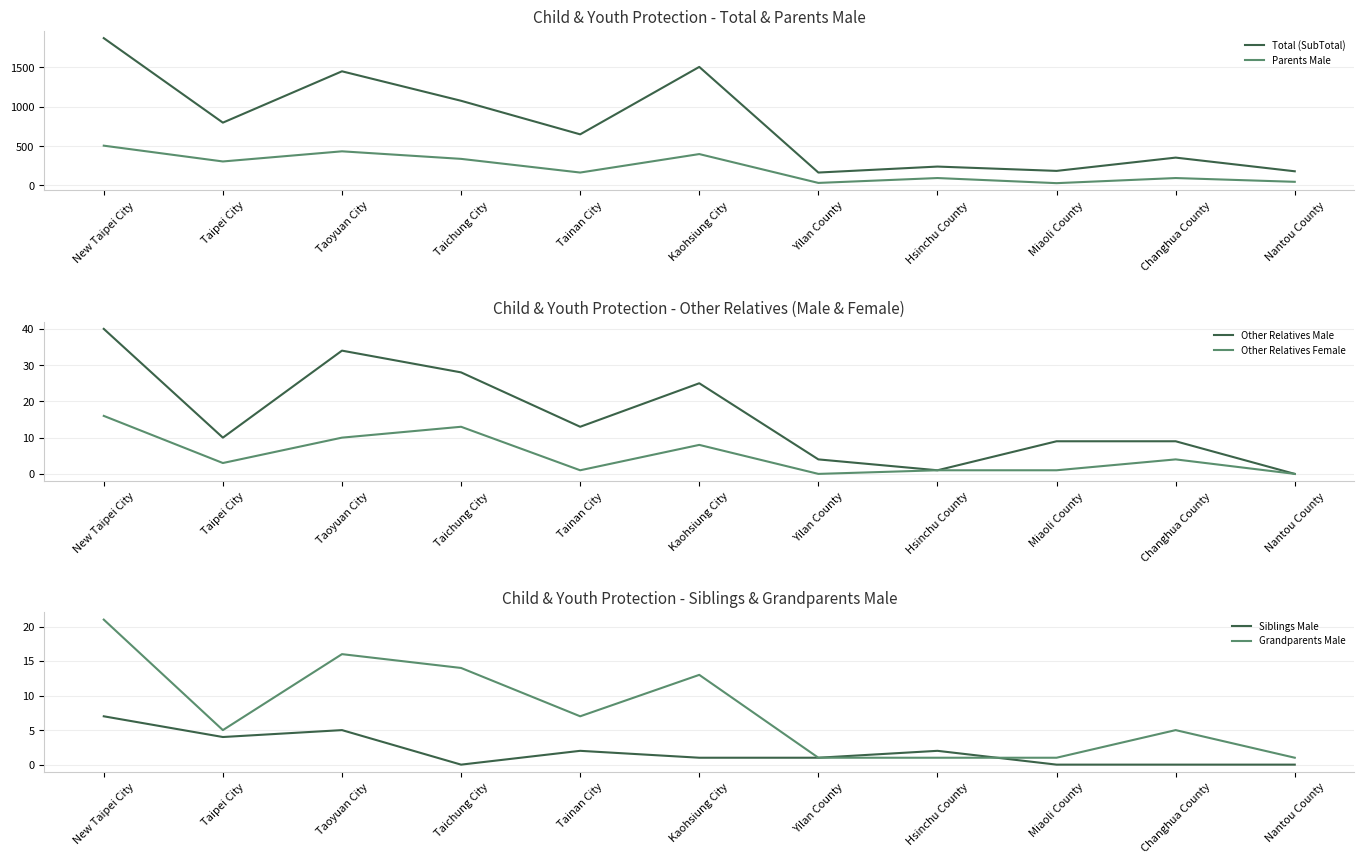

What are all the series names shown in the legend?

Total (SubTotal), Parents Male, Other Relatives Male, Other Relatives Female, Siblings Male, Grandparents Male